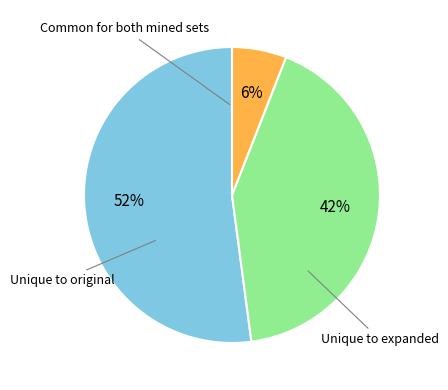

To the nearest percent, what is the average slice percentage?

33%